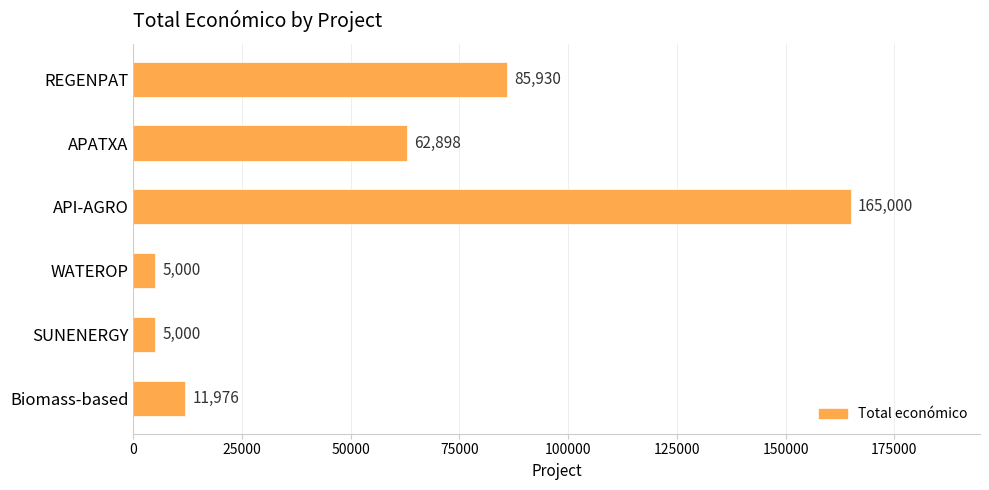

Reading bottom to top, what are all the values shown in this chart?

11976	5000	5000	165000	62898	85930